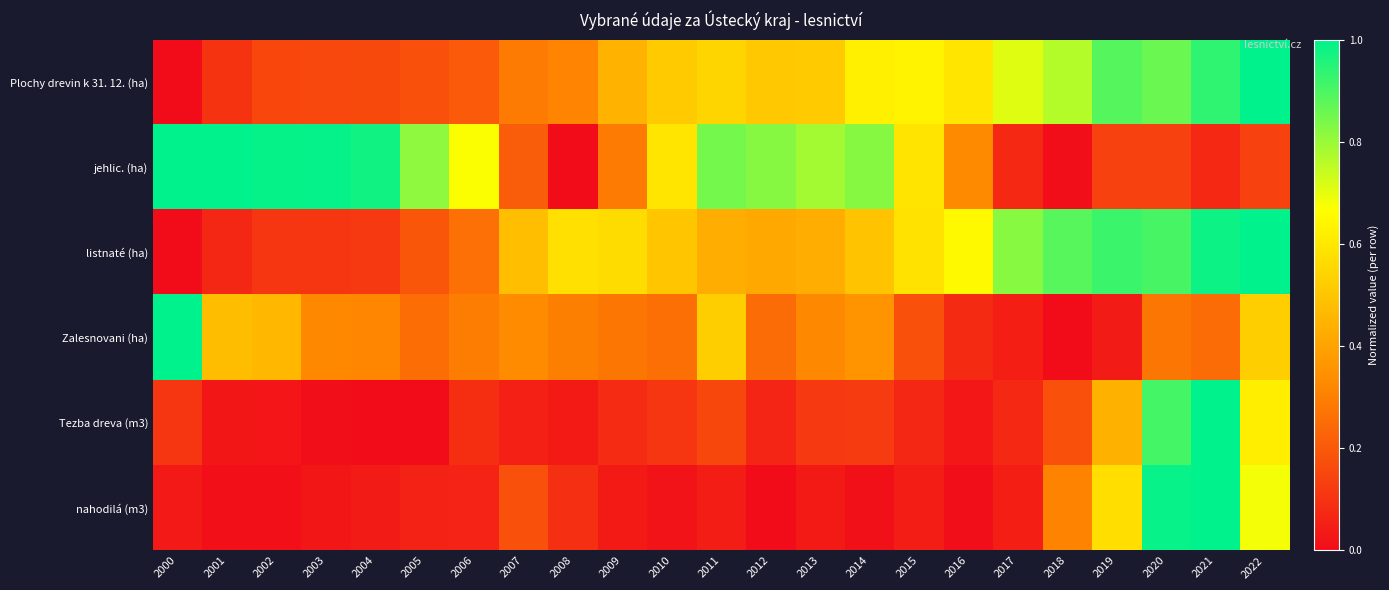

Reading left to right, extract all data points from this chart.

Plochy drevin k 31. 12. (ha): 2000=0.0	2001=0.1	2002=0.2	2003=0.2	2004=0.2	2005=0.2	2006=0.2	2007=0.3	2008=0.3	2009=0.4	2010=0.5	2011=0.5	2012=0.5	2013=0.5	2014=0.6	2015=0.6	2016=0.6	2017=0.7	2018=0.8	2019=0.9	2020=0.9	2021=0.9	2022=1.0
jehlic. (ha): 2000=1.0	2001=1.0	2002=1.0	2003=1.0	2004=1.0	2005=0.8	2006=0.7	2007=0.2	2008=0.0	2009=0.3	2010=0.6	2011=0.8	2012=0.8	2013=0.8	2014=0.8	2015=0.6	2016=0.3	2017=0.1	2018=0.0	2019=0.1	2020=0.1	2021=0.1	2022=0.1
listnaté (ha): 2000=0.0	2001=0.1	2002=0.1	2003=0.1	2004=0.1	2005=0.2	2006=0.3	2007=0.5	2008=0.6	2009=0.6	2010=0.5	2011=0.4	2012=0.4	2013=0.4	2014=0.5	2015=0.6	2016=0.7	2017=0.8	2018=0.9	2019=0.9	2020=0.9	2021=1.0	2022=1.0
Zalesnovani (ha): 2000=1.0	2001=0.5	2002=0.5	2003=0.3	2004=0.3	2005=0.3	2006=0.3	2007=0.3	2008=0.3	2009=0.3	2010=0.3	2011=0.5	2012=0.3	2013=0.3	2014=0.4	2015=0.2	2016=0.1	2017=0.0	2018=0.0	2019=0.0	2020=0.3	2021=0.2	2022=0.5
Tezba dreva (m3): 2000=0.1	2001=0.0	2002=0.0	2003=0.0	2004=0.0	2005=0.0	2006=0.1	2007=0.1	2008=0.0	2009=0.1	2010=0.1	2011=0.2	2012=0.1	2013=0.1	2014=0.1	2015=0.1	2016=0.0	2017=0.1	2018=0.2	2019=0.4	2020=0.9	2021=1.0	2022=0.6
nahodilá (m3): 2000=0.0	2001=0.0	2002=0.0	2003=0.0	2004=0.0	2005=0.1	2006=0.1	2007=0.2	2008=0.1	2009=0.0	2010=0.0	2011=0.0	2012=0.0	2013=0.0	2014=0.0	2015=0.0	2016=0.0	2017=0.0	2018=0.3	2019=0.6	2020=1.0	2021=1.0	2022=0.7